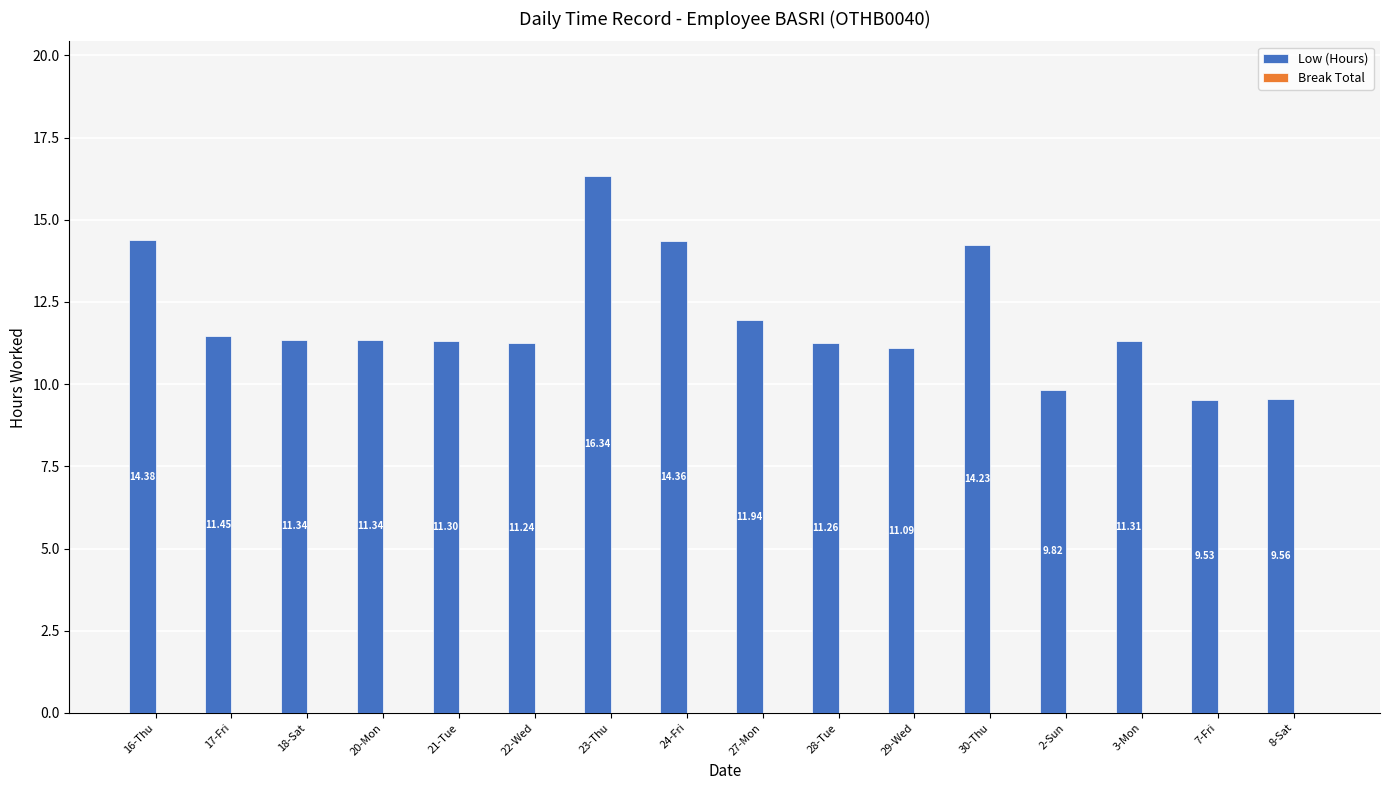

What is the change in value from 27-Mon to 8-Sat?

-2.4